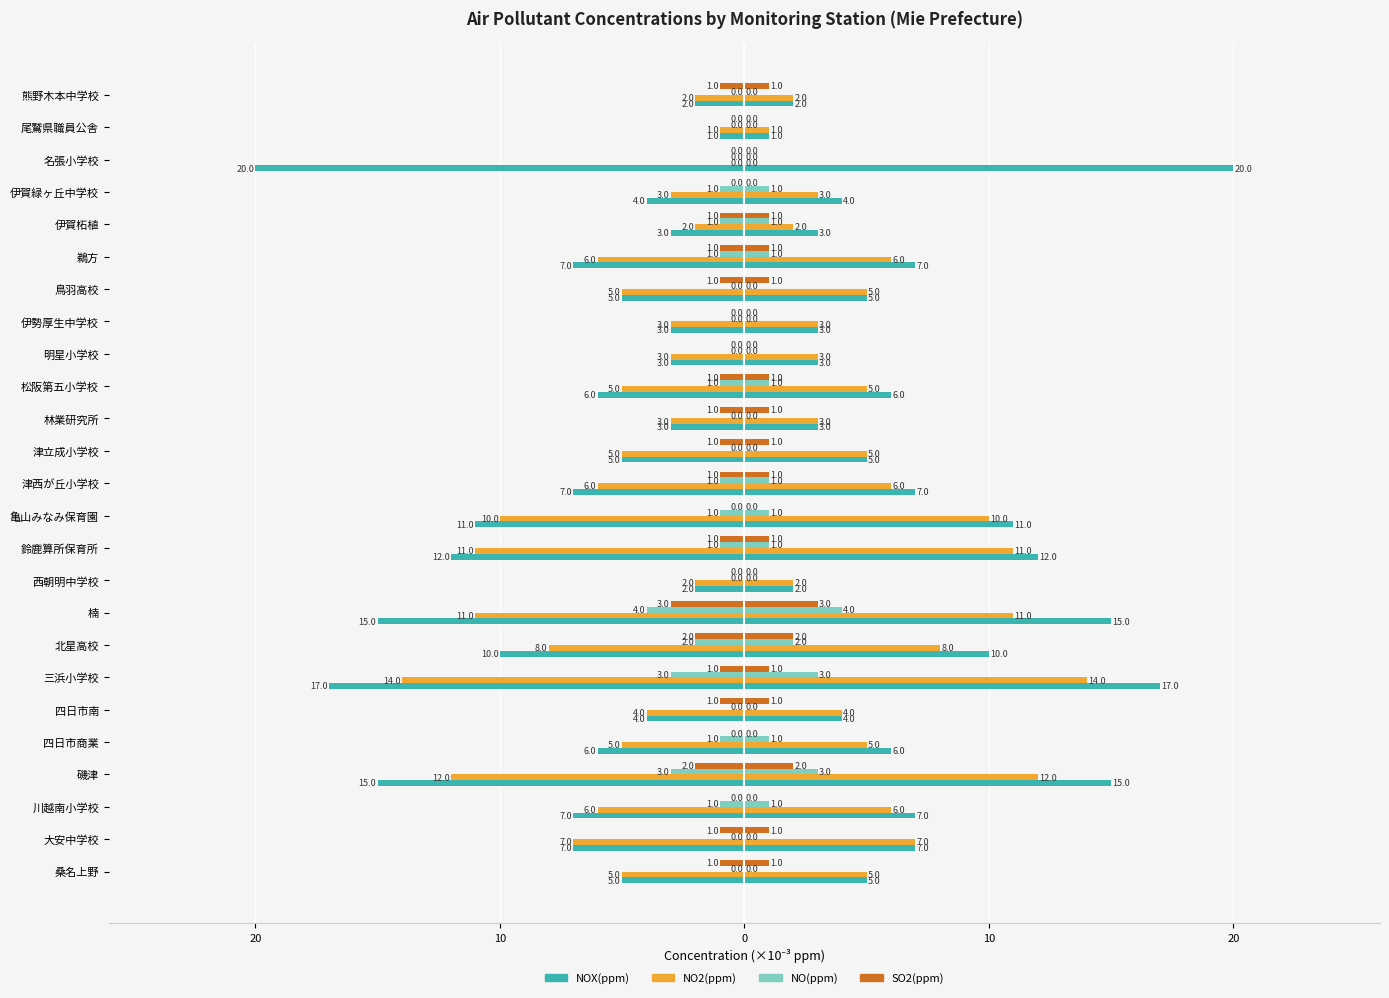

What is the sum of the NO(ppm) values at 川越南小学校 and 四日市南?

-1